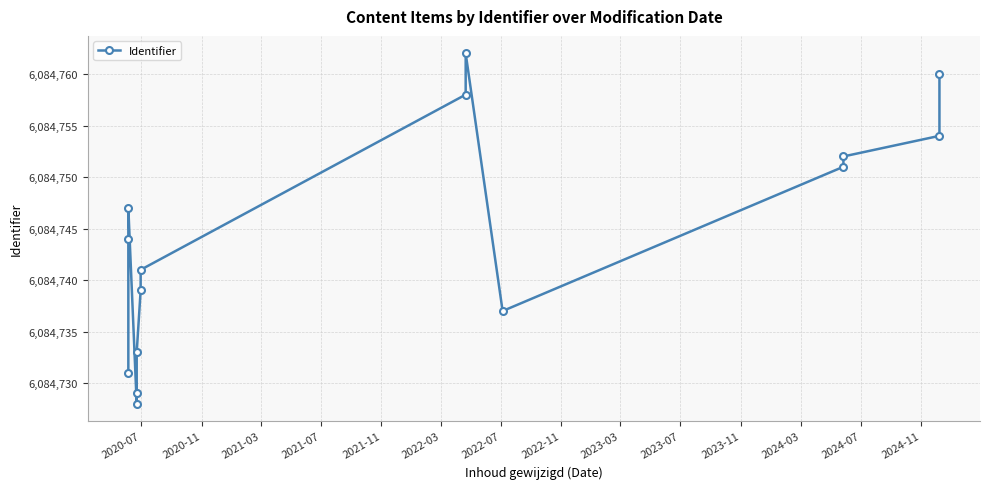

How many interior local peaks (higher than both neighbors) does the data have?

2